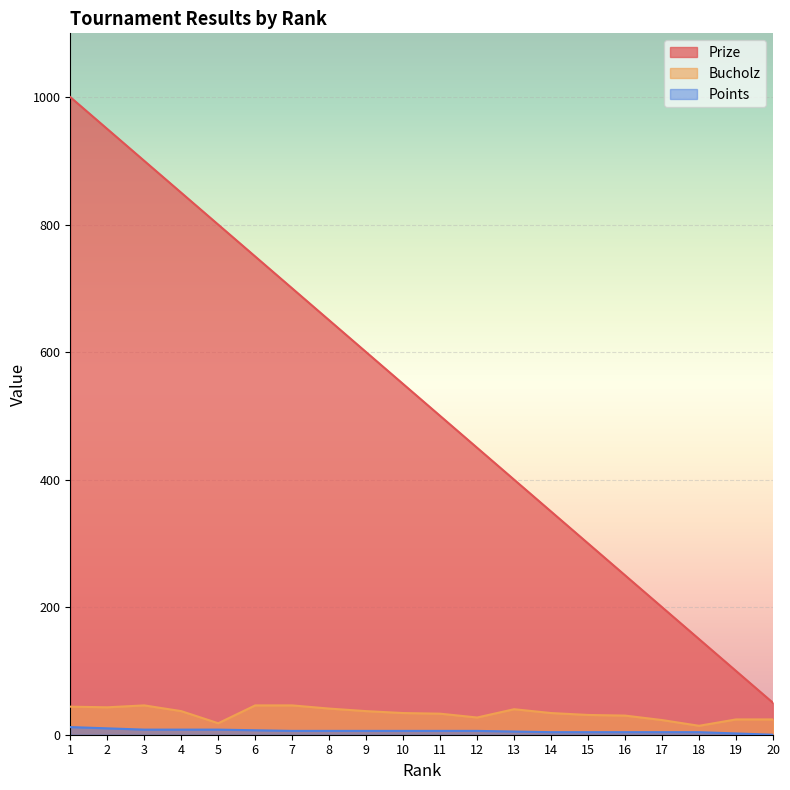

Reading left to right, list all the values displayed in this chart.

Prize: 1000	950	900	850	800	750	700	650	600	550	500	450	400	350	300	250	200	150	100	50
Bucholz: 44	43	46	37	18	46	46	41	37	34	33	27	40	34	31	30	23	14	24	24
Points: 12	10	8	8	8	7	6	6	6	6	6	6	5	4	4	4	4	4	2	0